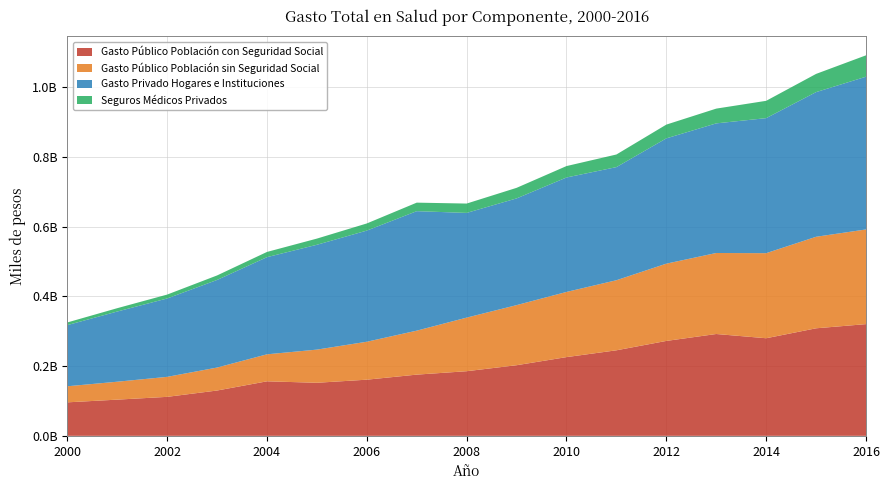

Reading left to right, list all the values displayed in this chart.

Gasto Público Población con Seguridad Social: 2000=96046802.1	2001=103803334.2	2002=111793308.6	2003=129938190.6	2004=156337976.3	2005=152171020.4	2006=161034738.9	2007=175533194.8	2008=185334577.6	2009=202510538.9	2010=225756649.7	2011=245294337.2	2012=272182537.4	2013=292041279.6	2014=279877290.8	2015=308389041.1	2016=320372910.3
Gasto Público Población sin Seguridad Social: 2000=46108560.9	2001=51391070.4	2002=57355960.6	2003=65874703.6	2004=77471571.0	2005=95110419.2	2006=108829278.2	2007=126122620.7	2008=153701358.3	2009=172323473.1	2010=186919270.7	2011=200962671.0	2012=221612545.1	2013=232331332.4	2014=243975746.9	2015=262498582.8	2016=271540148.4
Gasto Privado Hogares e Instituciones: 2000=175383000.0	2001=201292000.0	2002=224792000.0	2003=251228469.0	2004=278604437.0	2005=300667509.0	2006=318753787.0	2007=342686914.0	2008=300288674.0	2009=306096997.0	2010=328237897.0	2011=324421937.0	2012=359304250.0	2013=371737549.0	2014=387274331.0	2015=414897164.0	2016=438019235.0
Seguros Médicos Privados: 2000=7620817.7	2001=9589214.1	2002=11158908.6	2003=12935957.7	2004=14976952.8	2005=17713154.0	2006=20494924.6	2007=24442249.3	2008=26820837.3	2009=30279585.3	2010=32740057.9	2011=36194433.2	2012=39485574.0	2013=42326574.0	2014=49671588.5	2015=52200804.3	2016=61356364.4